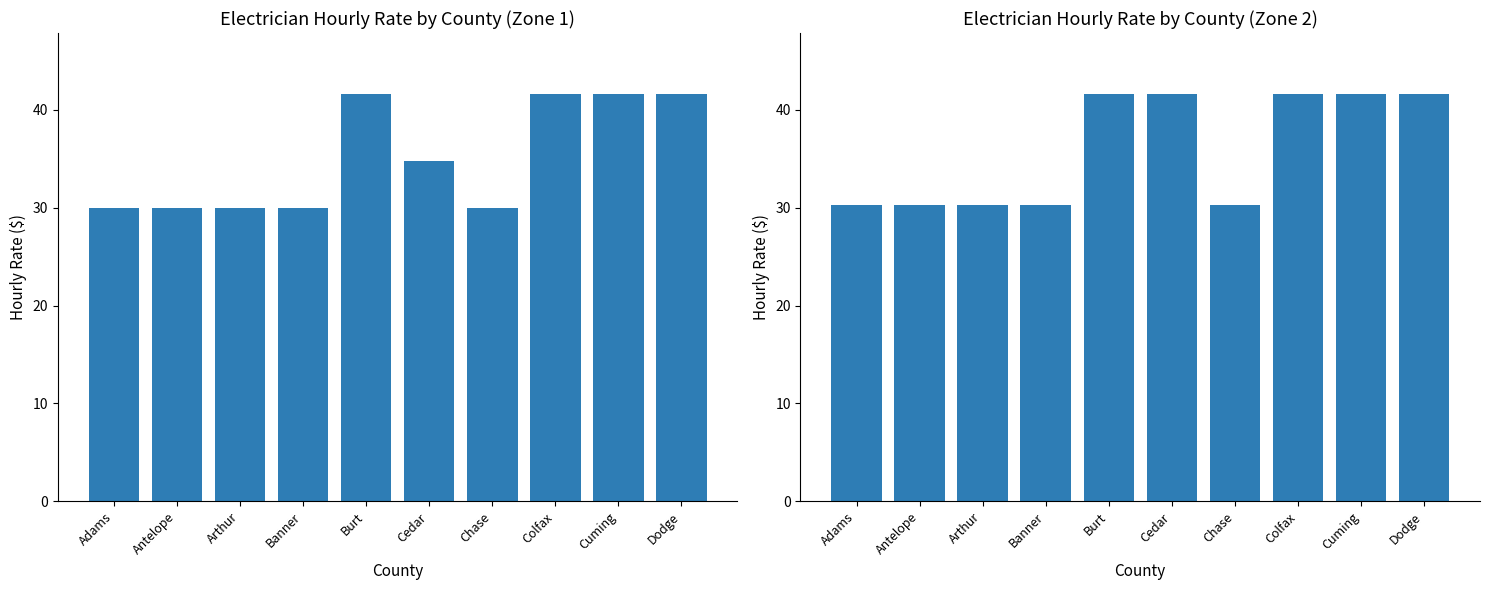

The Zone 1 Hourly Rate series shows 12.4 at Burt. True or false?

False